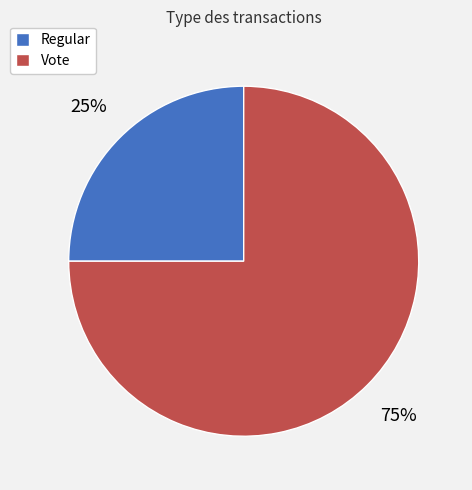

To the nearest percent, what portion does Vote represent?

75%